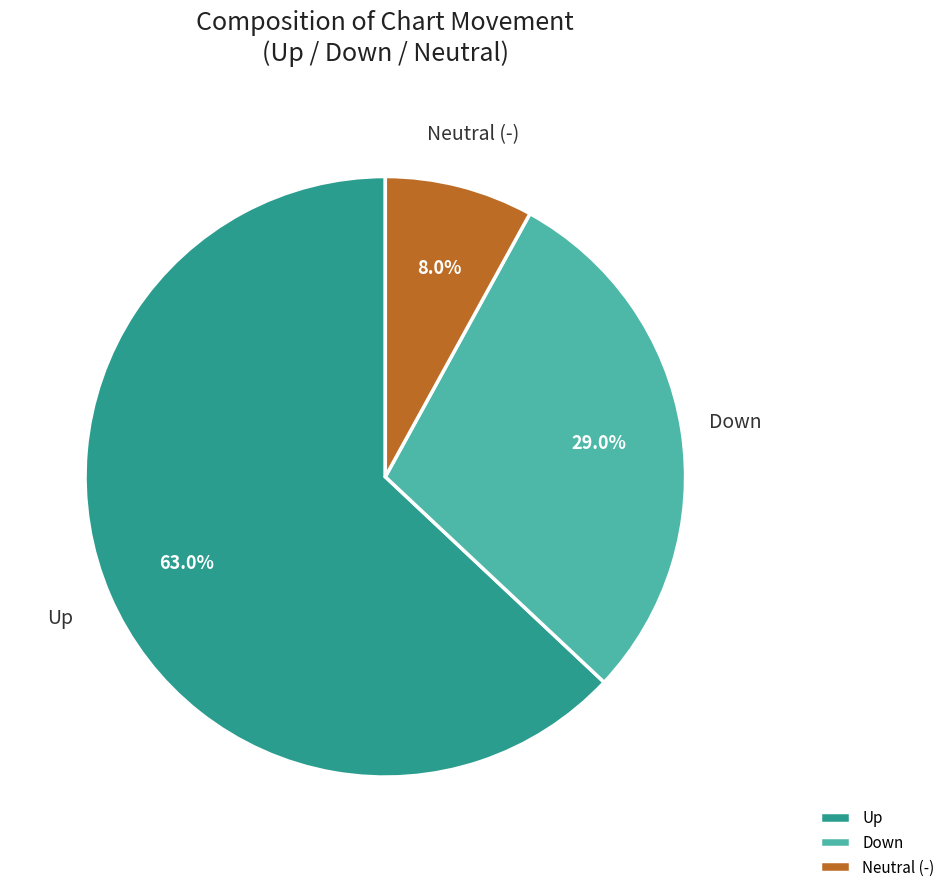

To the nearest percent, what is the average slice percentage?

33%